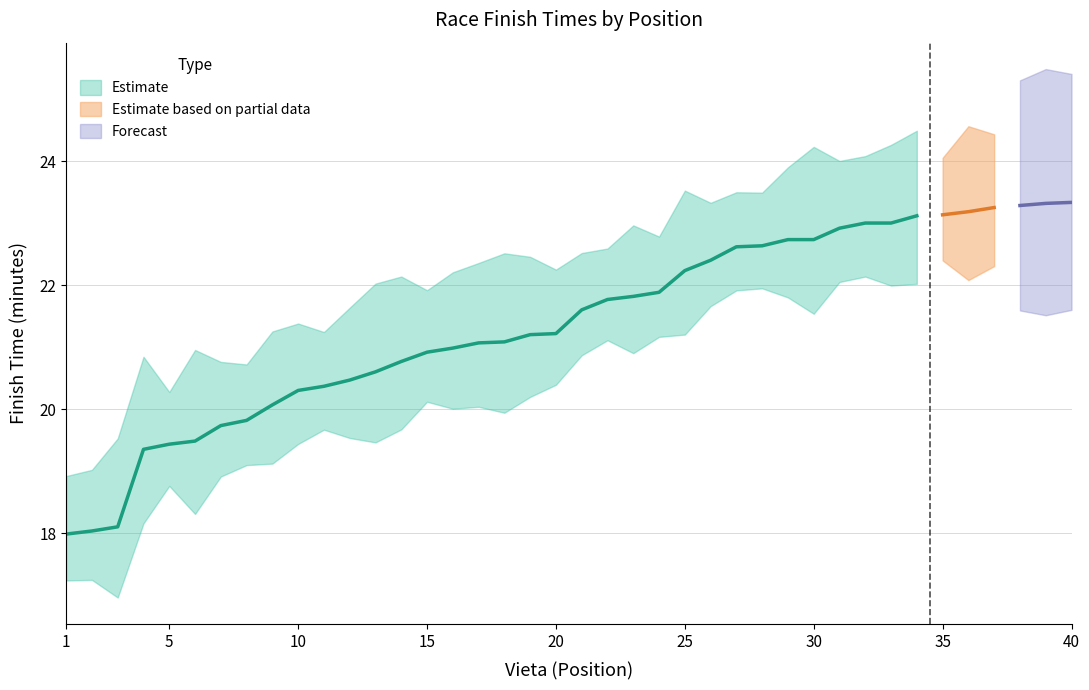

True or false: Finishs_lower and Finishs_minutes intersect in this chart.

False